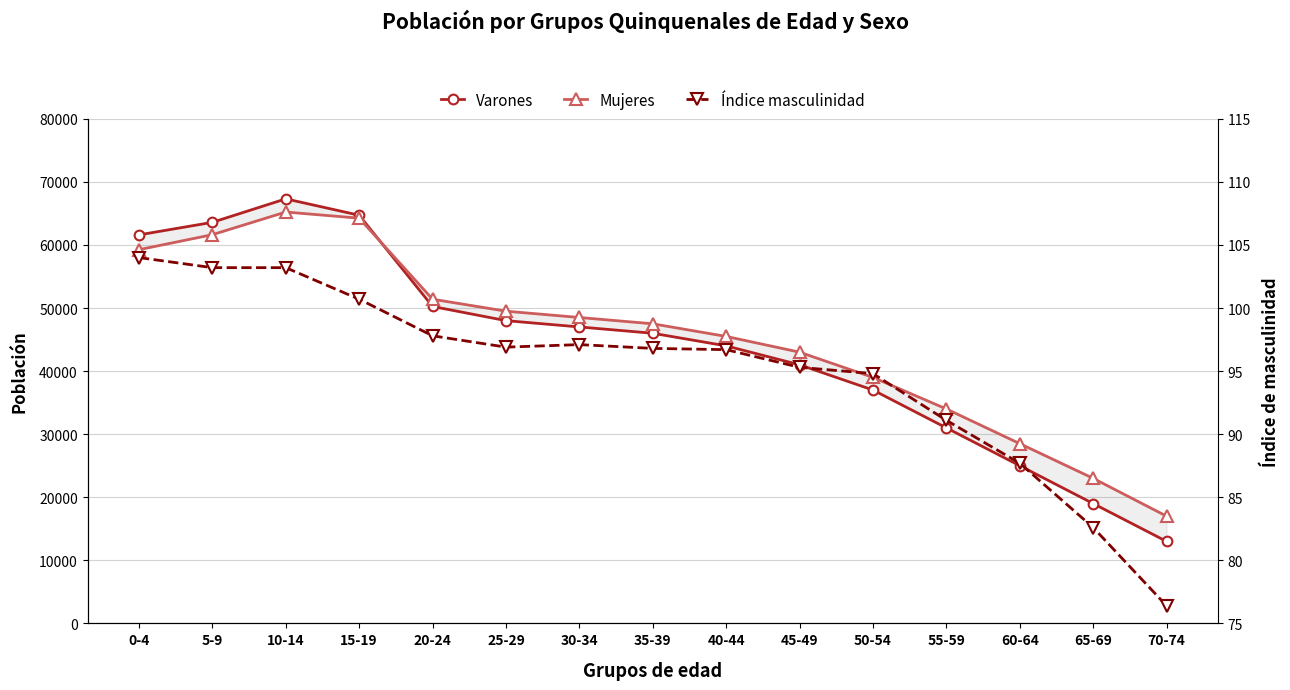

Does the chart have visible grid lines?

Yes